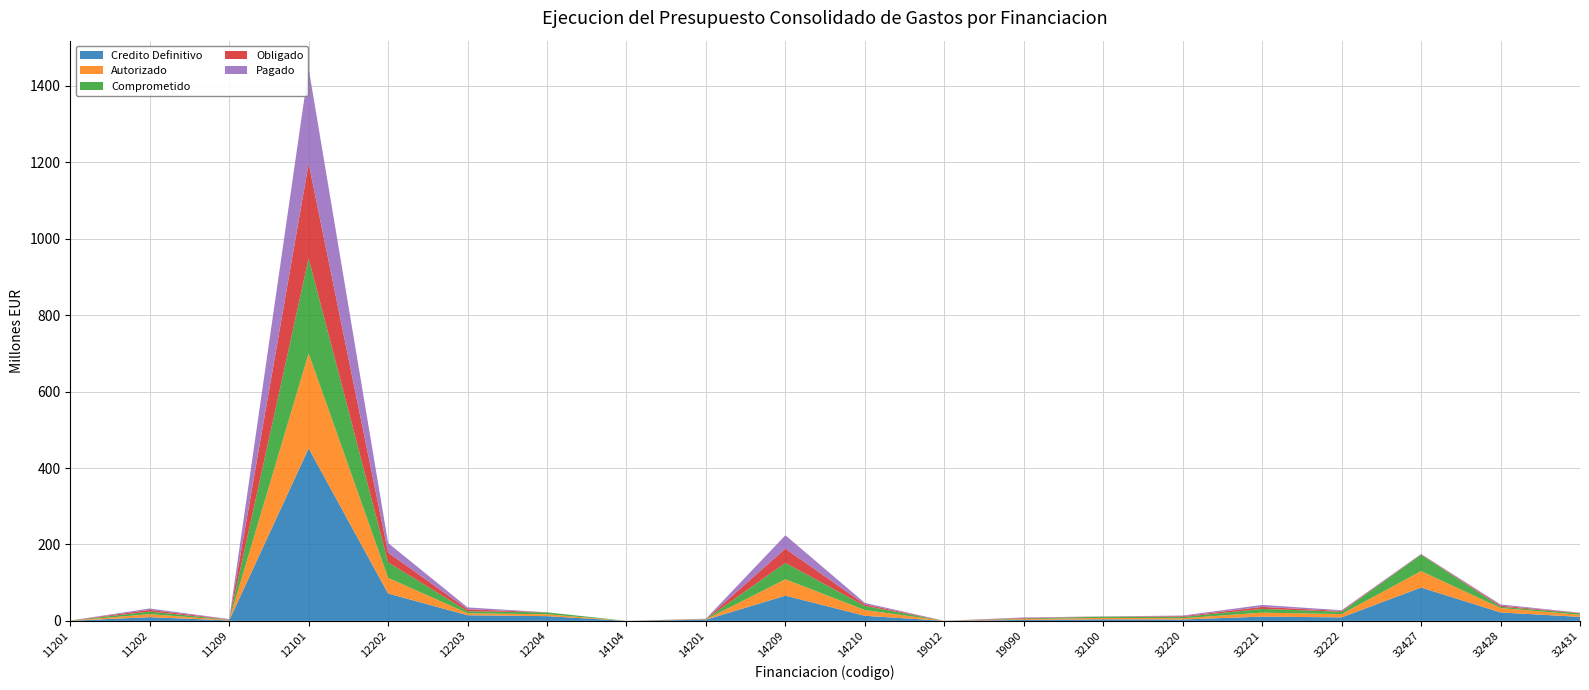

Reading right to left, list all the values displayed in this chart.

Credito Definitivo: 32431=10500681.9	32428=22105612.9	32427=87289135.0	32222=9154375.9	32221=11203435.8	32220=3635433.4	32100=4108120.1	19090=2526491.6	19012=72372.0	14210=13405164.6	14209=65993924.9	14201=3100646.9	14104=9916.7	12204=12429754.4	12203=14726175.2	12202=71629229.8	12101=451384566.1	11209=1134131.7	11202=9780697.5	11201=307097.6
Autorizado: 32431=5439169.6	32428=11667113.0	32427=42957574.5	32222=8738999.6	32221=10429766.5	32220=3327687.6	32100=3716732.6	19090=2118876.8	19012=35236.1	14210=15022213.2	14209=42913174.9	14201=780012.6	14104=9916.7	12204=4930387.5	12203=5265708.1	12202=41060509.4	12101=248728665.7	11209=941129.9	11202=7823747.0	11201=187598.9
Comprometido: 32431=3887657.0	32428=3118960.0	32427=42957574.5	32222=6103910.6	32221=9777909.7	32220=3324695.7	32100=3407724.5	19090=1676186.0	19012=34812.6	14210=10717866.1	14209=42905703.1	14201=725323.0	14104=9916.7	12204=4909665.6	12203=5265708.1	12202=40495171.3	12101=248680711.8	11209=933272.5	11202=6798172.0	11201=187598.9
Obligado: 32431=790482.9	32428=3072960.0	32427=974835.1	32222=1998827.1	32221=5181211.7	32220=1951658.0	32100=221564.9	19090=1371690.0	19012=21279.5	14210=4090385.6	14209=37201396.9	14201=573541.5	14104=9887.1	12204=83661.1	12203=5265708.1	12202=25558489.6	12101=248569099.8	11209=880318.8	11202=4431610.4	11201=161125.0
Pagado: 32431=790482.9	32428=3072960.0	32427=974835.1	32222=1998827.1	32221=5151465.8	32220=1750110.6	32100=221564.9	19090=1363222.7	19012=17777.2	14210=3798400.0	14209=35025607.9	14201=573541.5	14104=9887.1	12204=83661.1	12203=4783626.1	12202=24958781.6	12101=248557640.6	11209=813835.6	11202=3624960.2	11201=95785.0